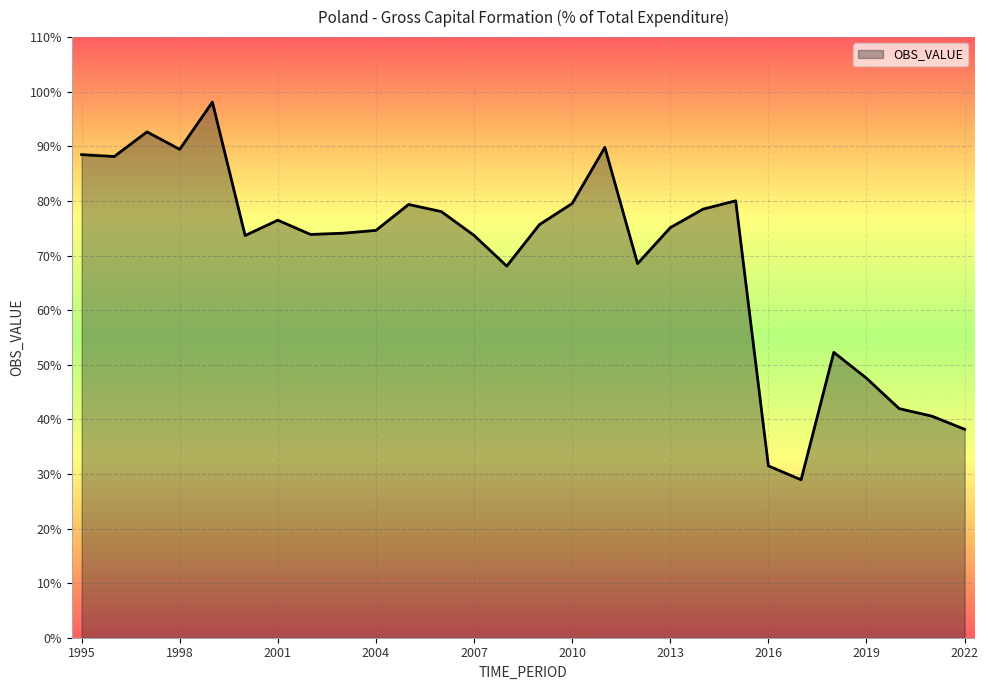

Rank the categories by value from lowest to highest.

2017, 2016, 2022, 2021, 2020, 2019, 2018, 2008, 2012, 2000, 2007, 2002, 2003, 2004, 2013, 2009, 2001, 2006, 2014, 2005, 2010, 2015, 1996, 1995, 1998, 2011, 1997, 1999